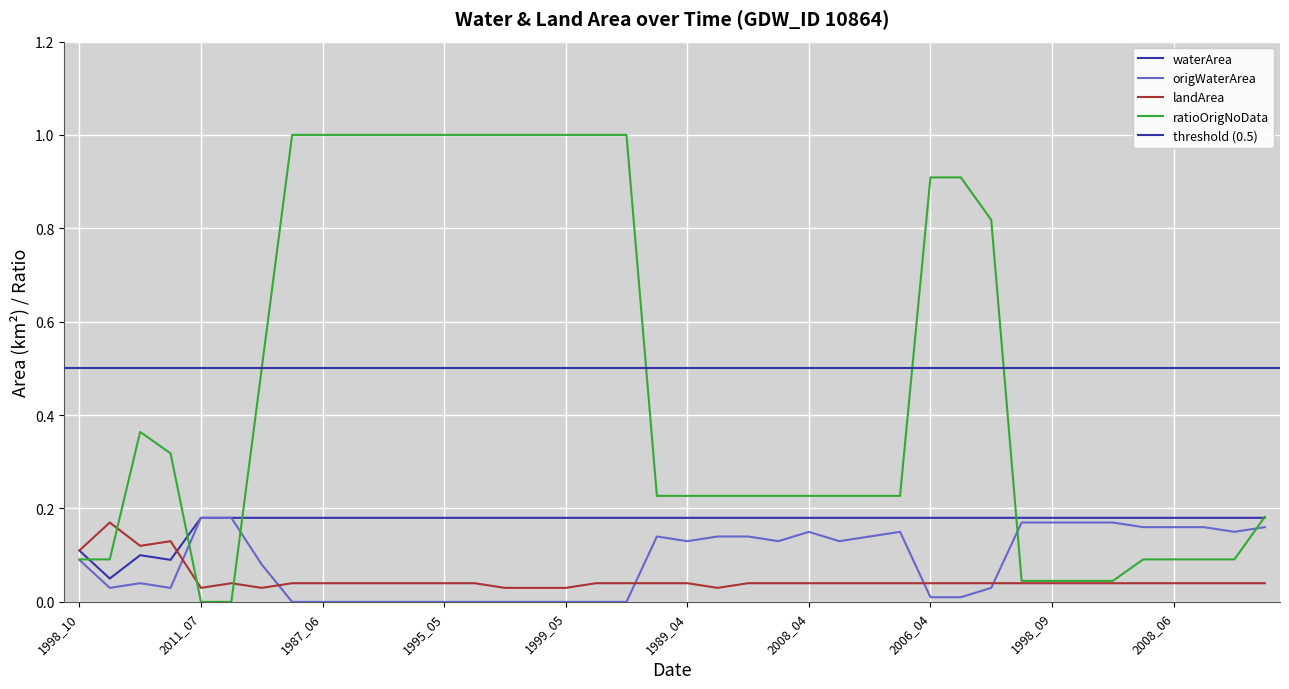

At 2020_06, list the series in order from smallest to largest.

landArea, ratioOrigNoData, origWaterArea, waterArea